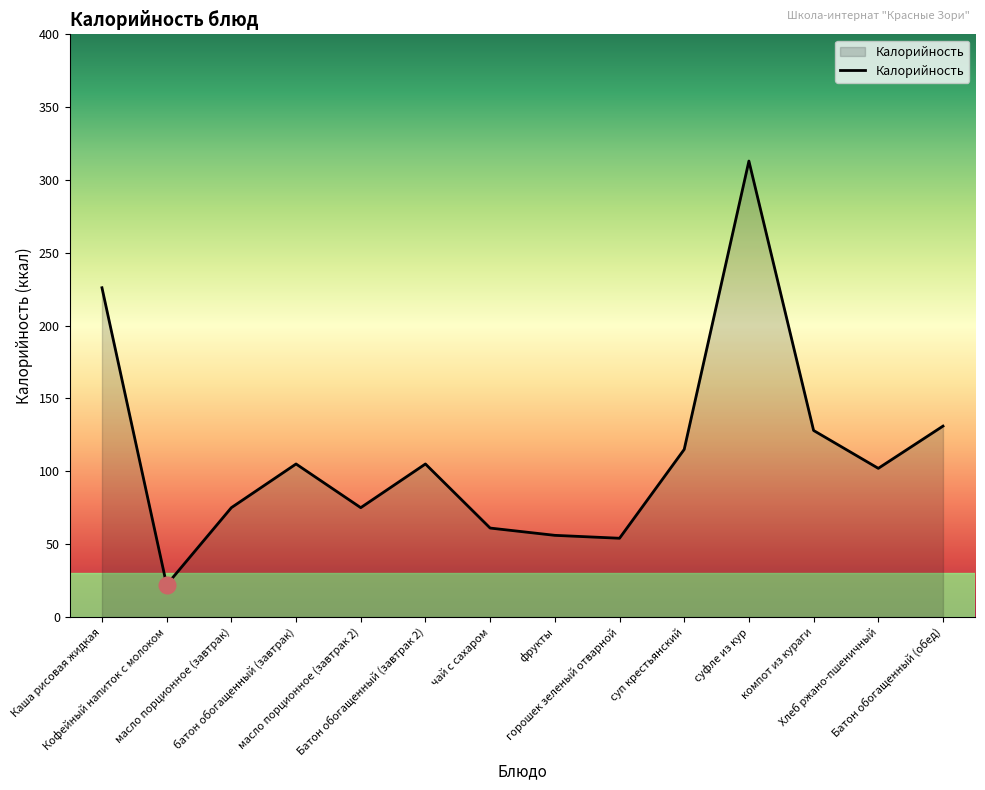

What is the sum of all values?

1568